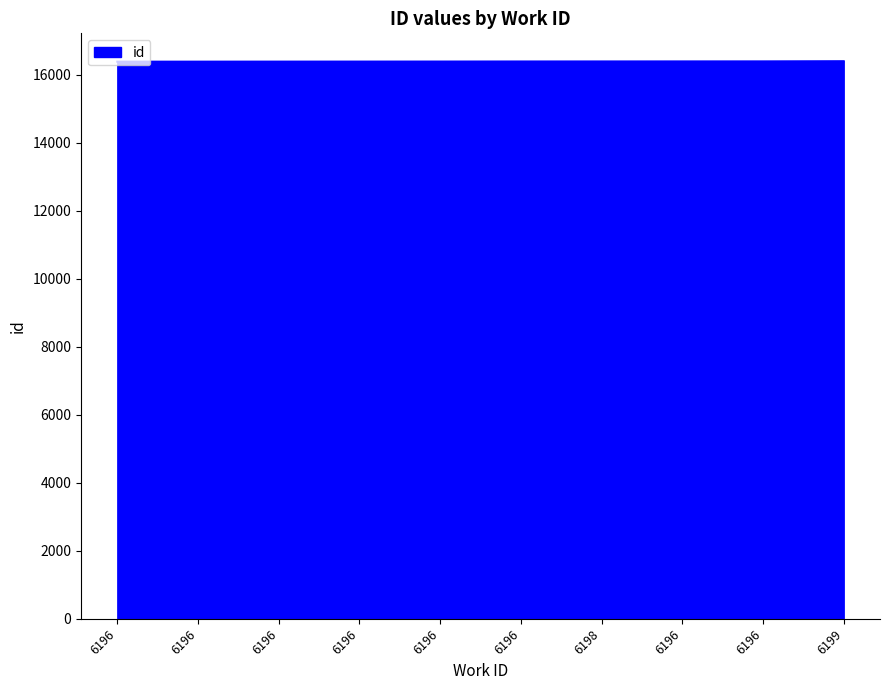

How many lines are shown in the chart?

1